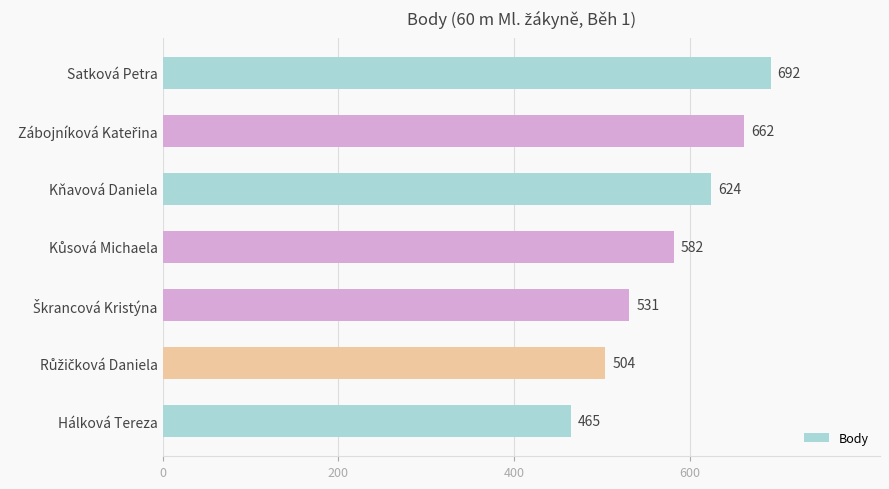

Are the bars grouped side by side (vs. stacked)?

No